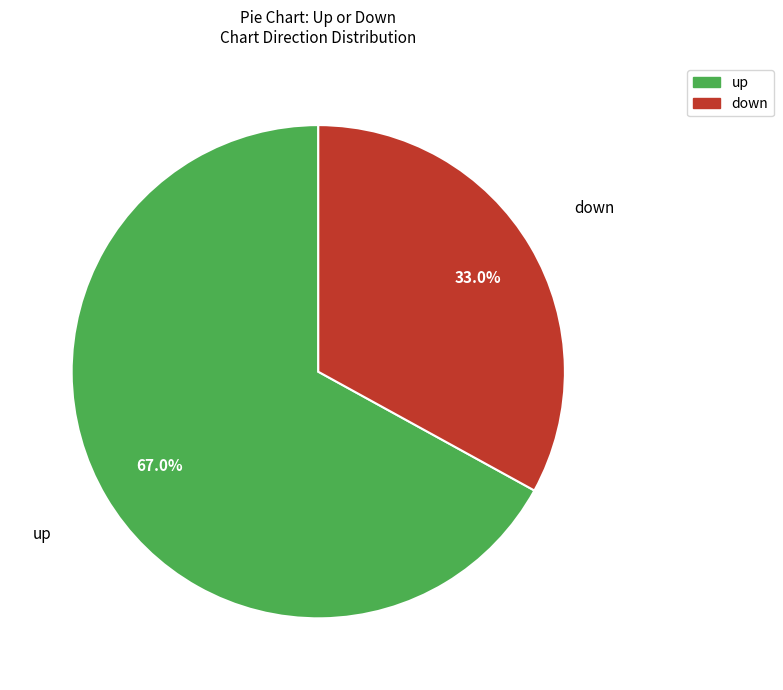

Is up the majority of the pie?

Yes